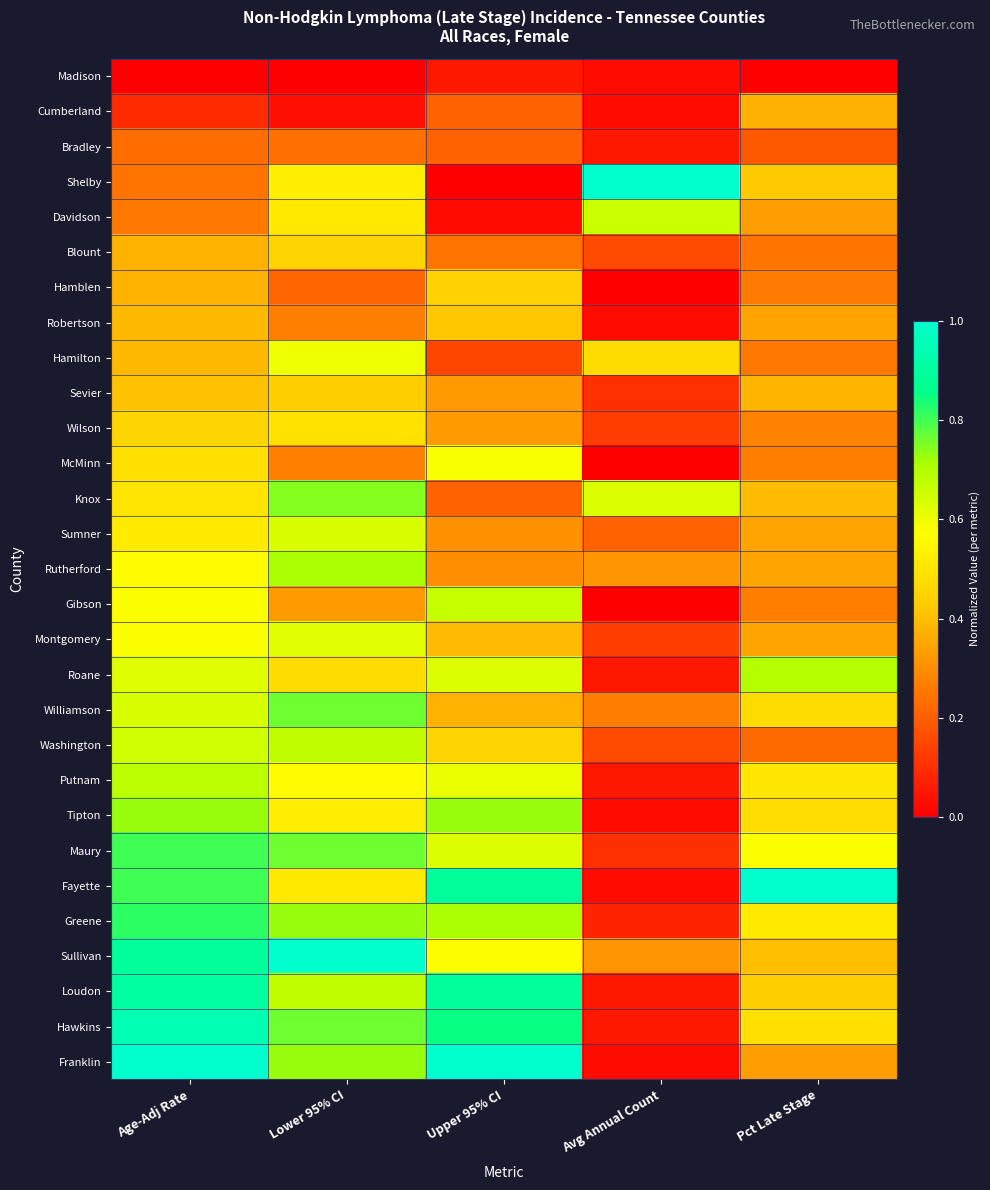

At how many categories does at least one series exceed 0?

5